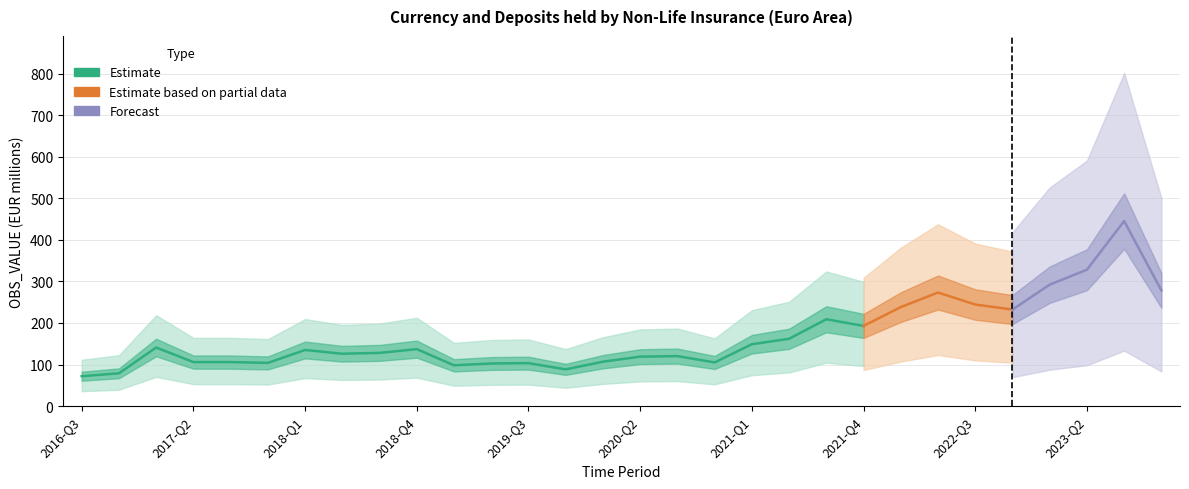

At which label is the value closest to 258?

2022-Q3